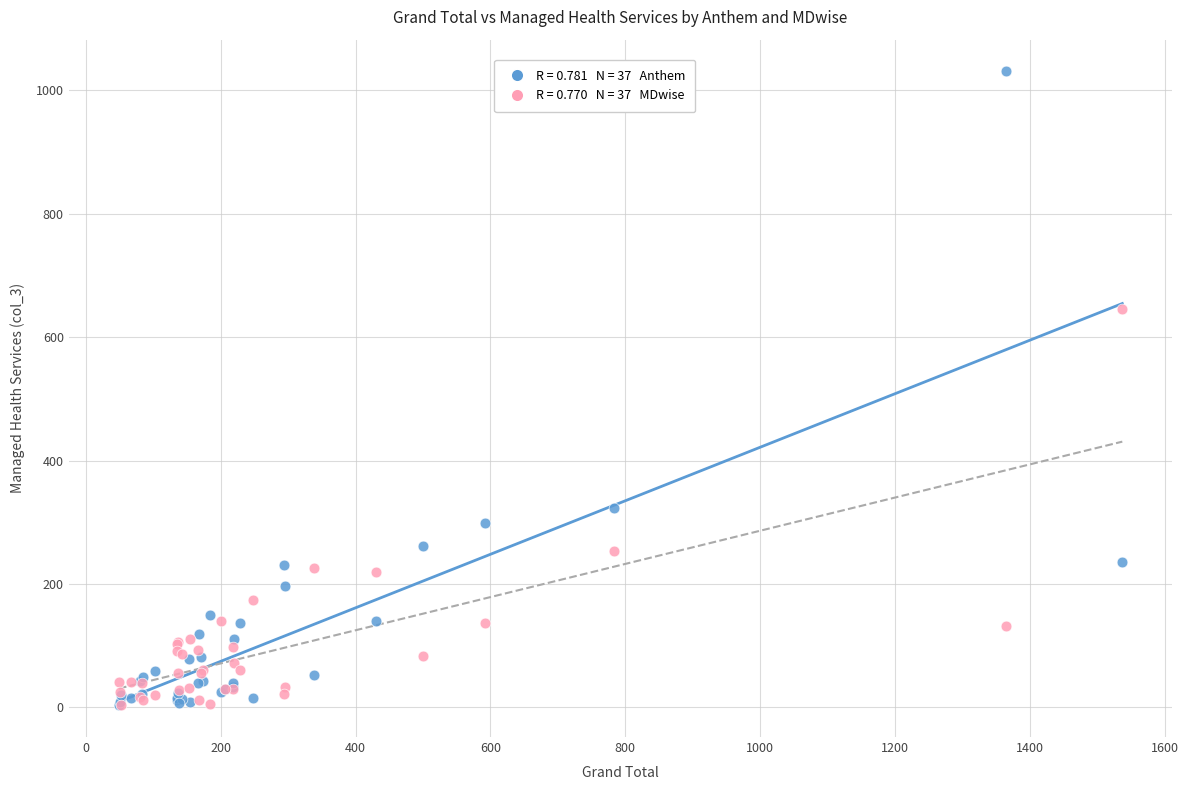

Across all series, what Y value is closest to 517?

645